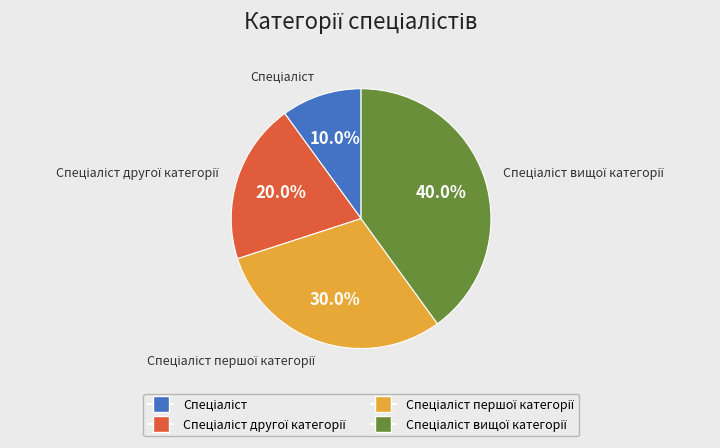

Is there any slice that represents more than half of the pie?

No